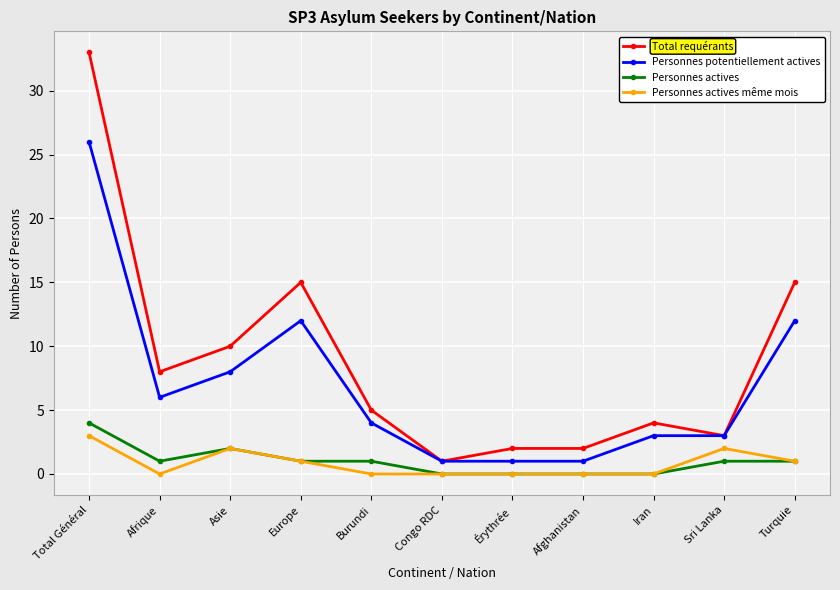

The Total requérants series shows 5 at Europe. True or false?

False